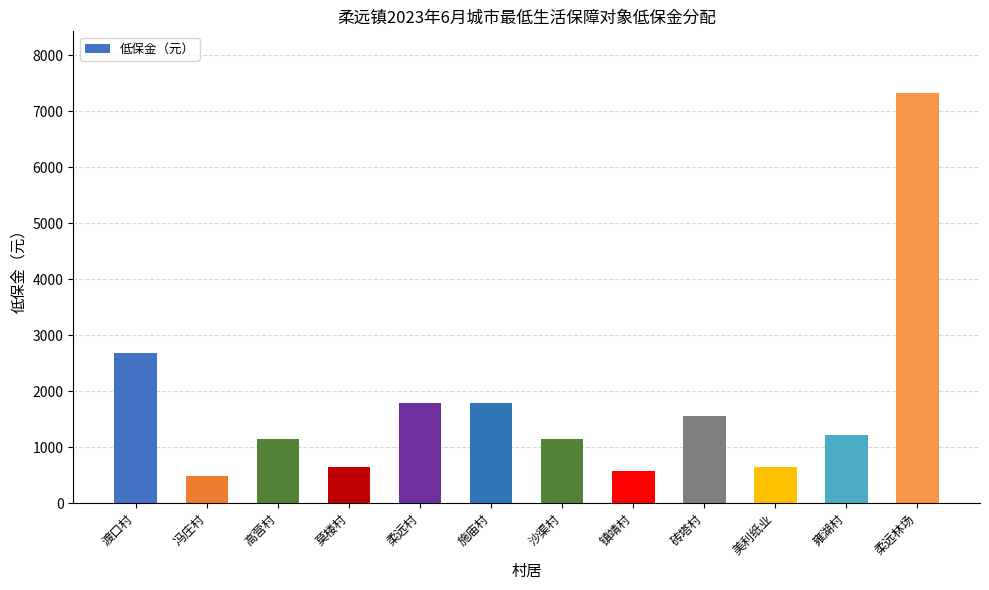

What is the label of the 9th bar from the left?

砖塔村